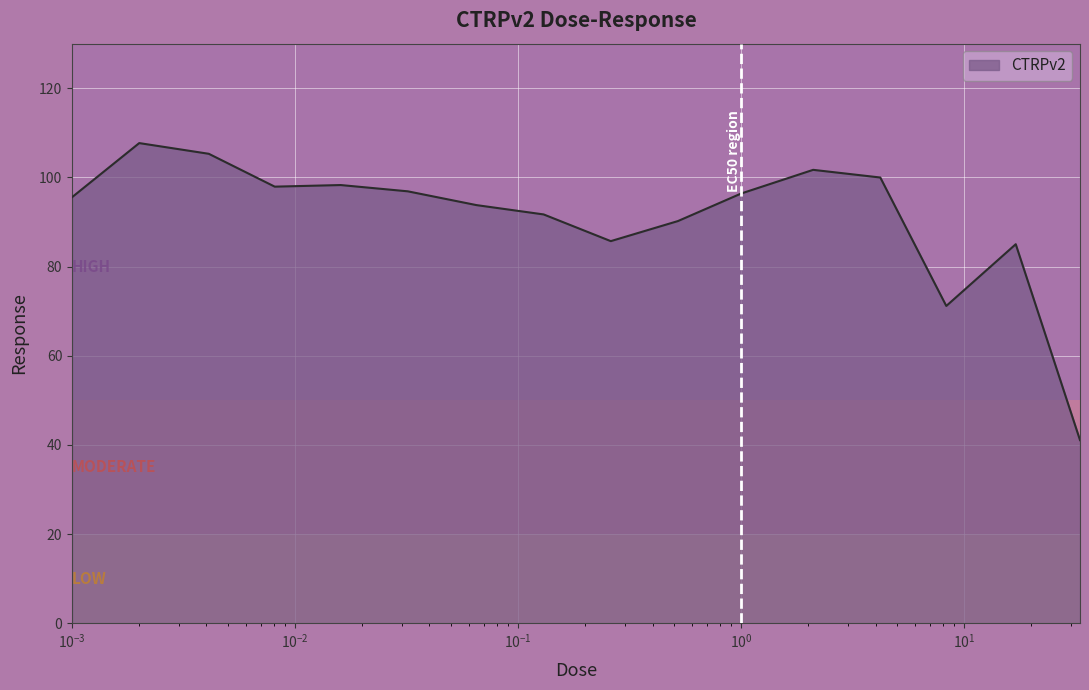

What is the difference between the maximum and minimum values?

66.6